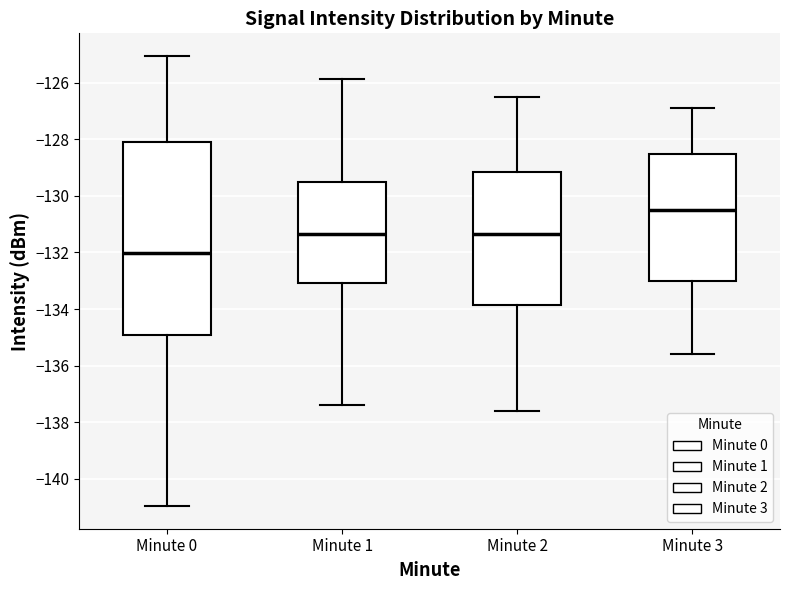

Which box's median line is the lowest?

Minute 0